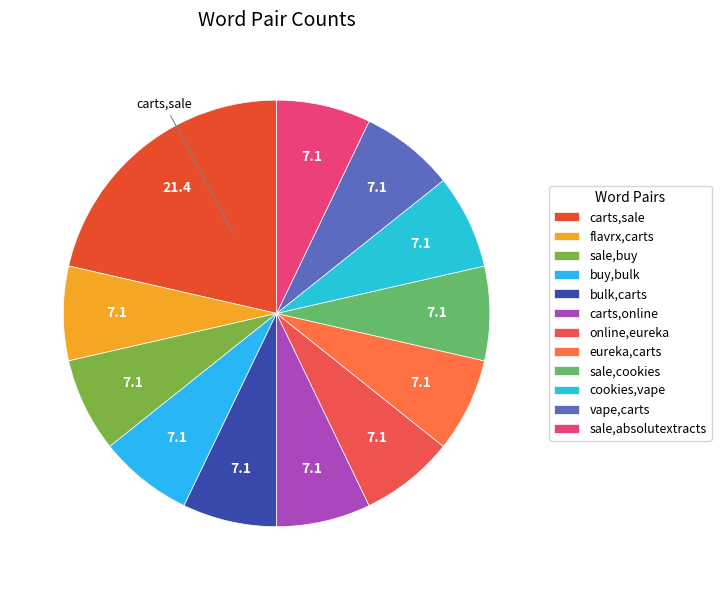

Is it true that cookies,vape is 7% of the pie?

True